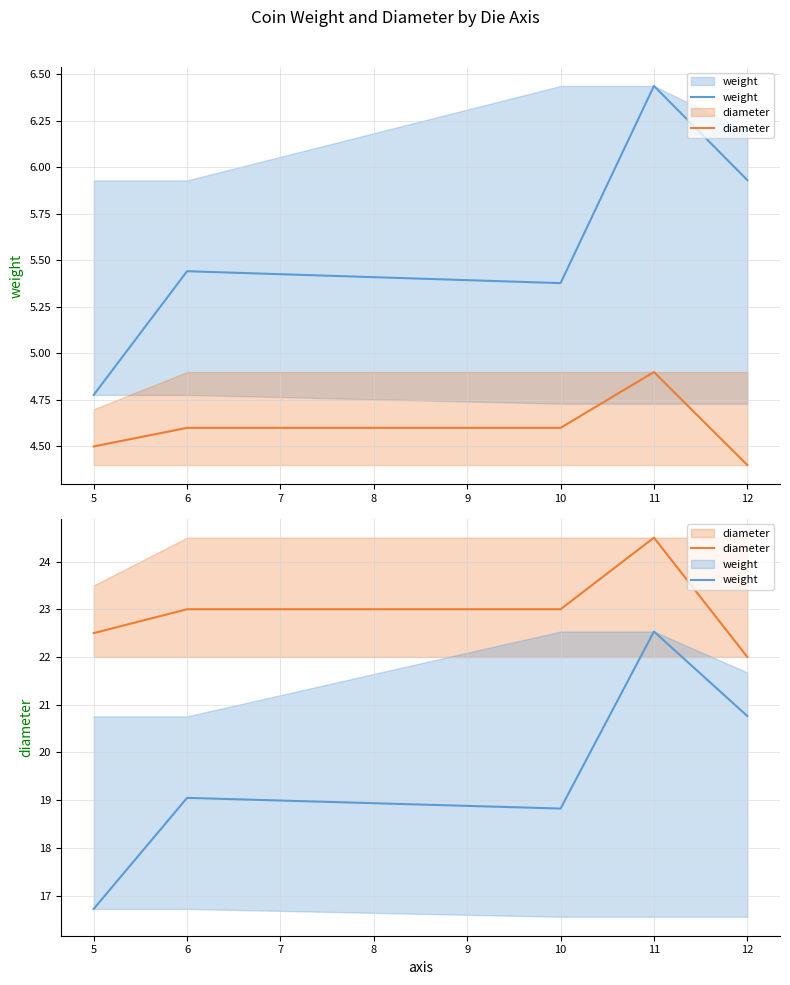

How many interior local peaks does the diameter series have?

1